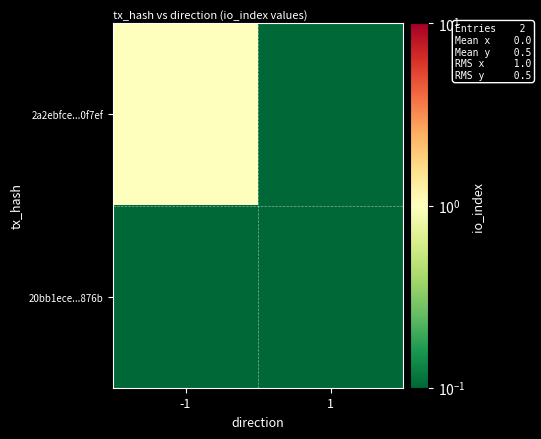

Which series has the widest spread of values?

2a2ebfce...0f7ef